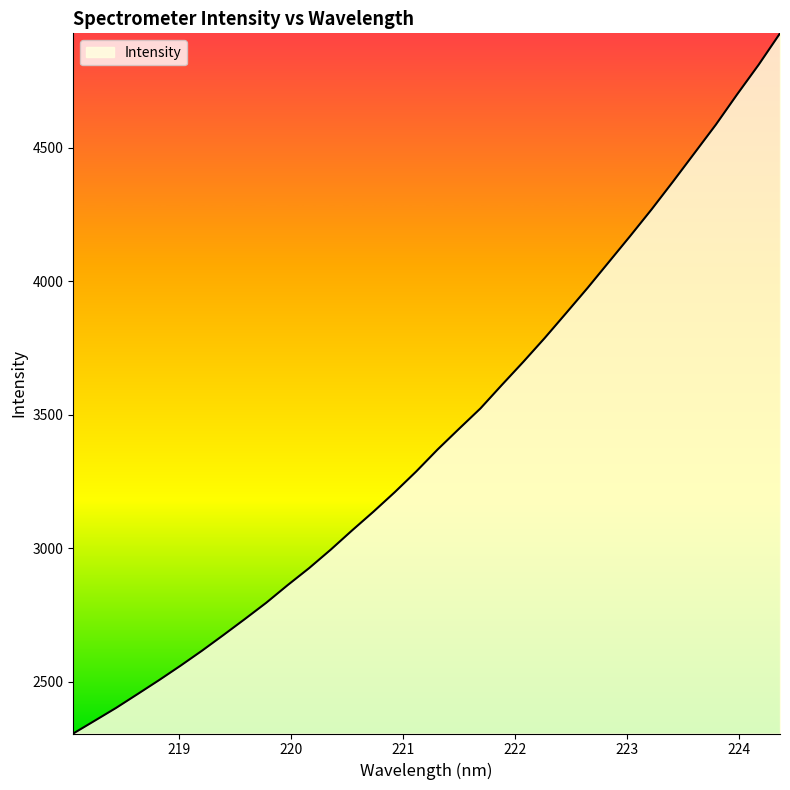

How many categories are shown in the chart?

34